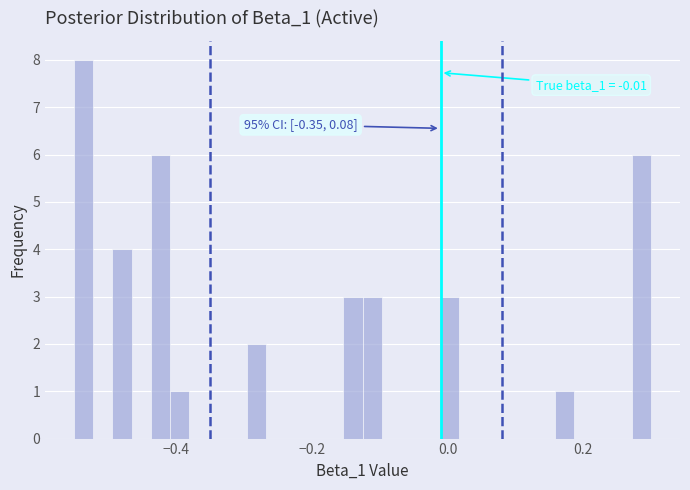

Read against the x-axis, roughly where is the centre of the tallest bar?

-0.54